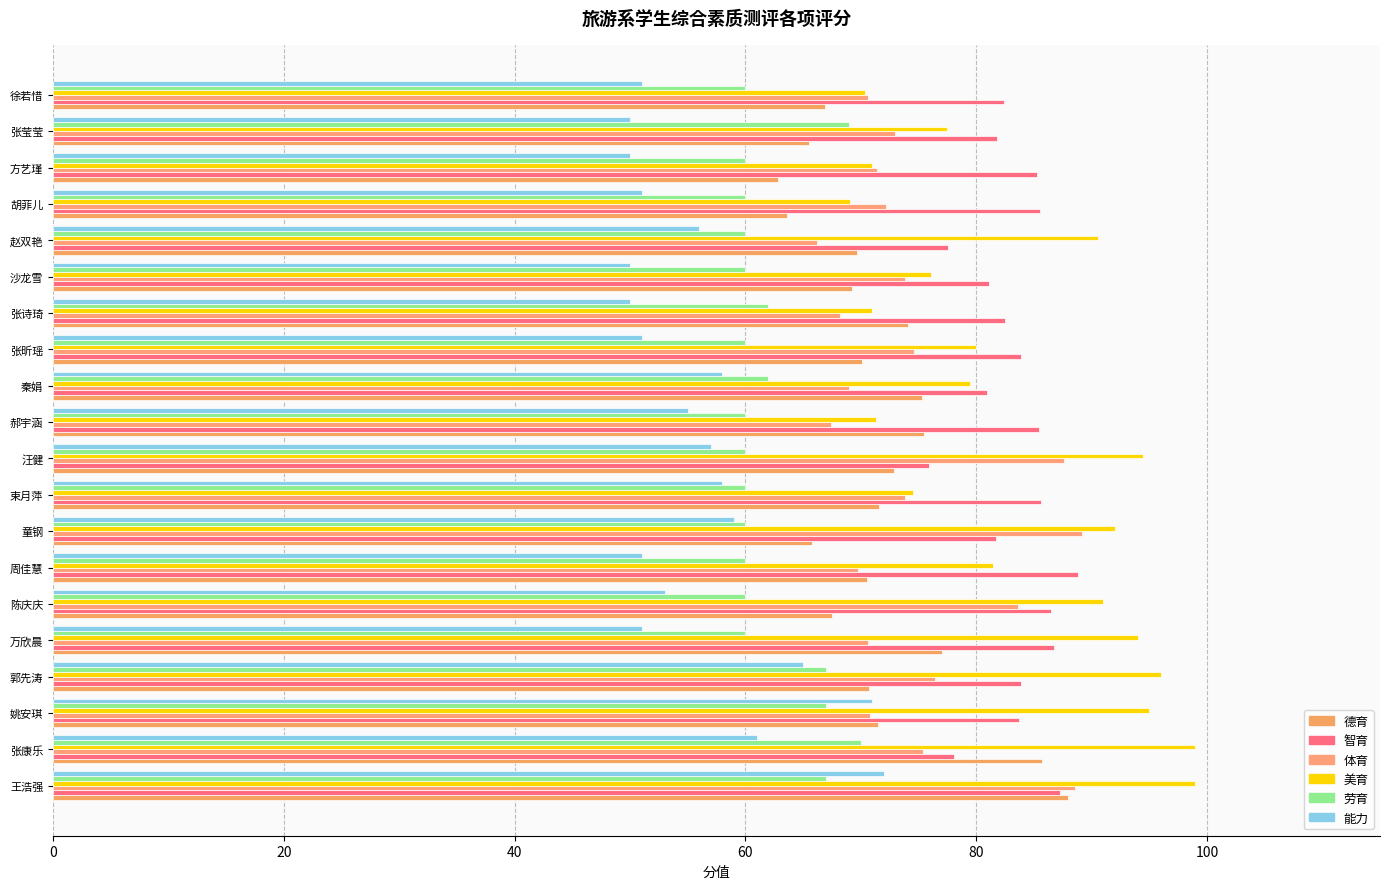

Count the number of data series in this chart.

6